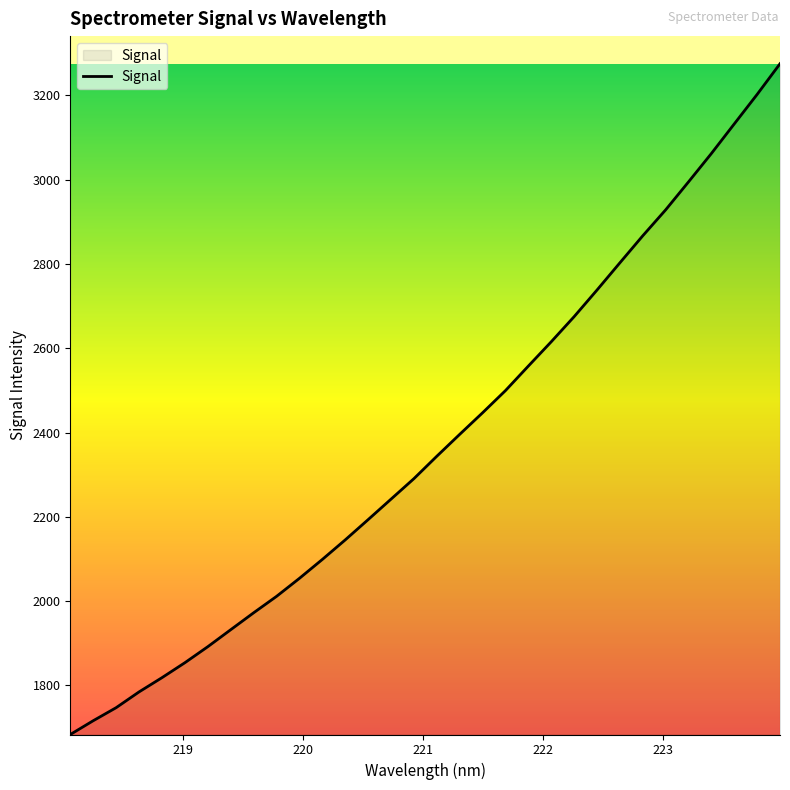

What is the smallest value displayed?

1683.8